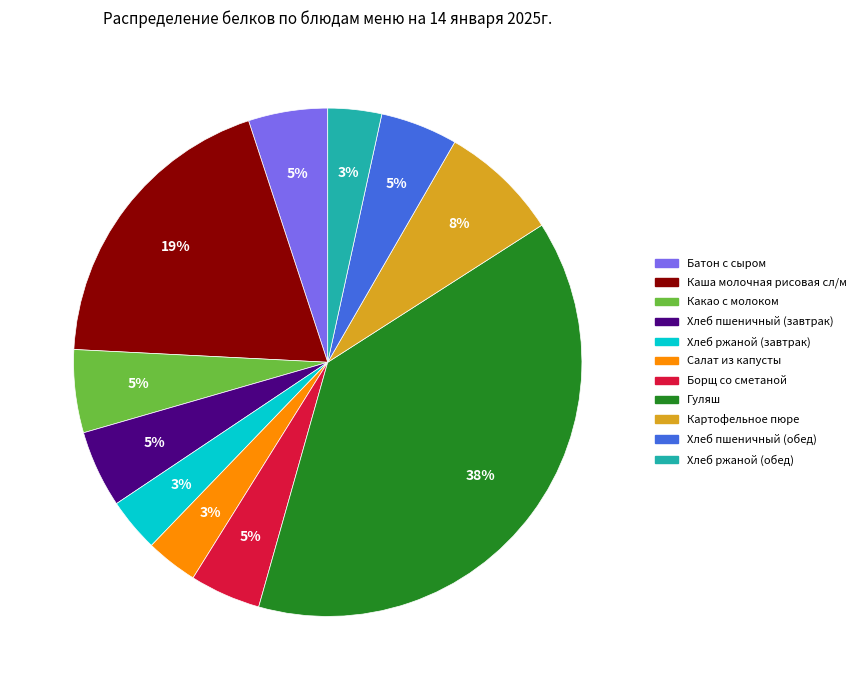

Which slice is the largest?

Гуляш